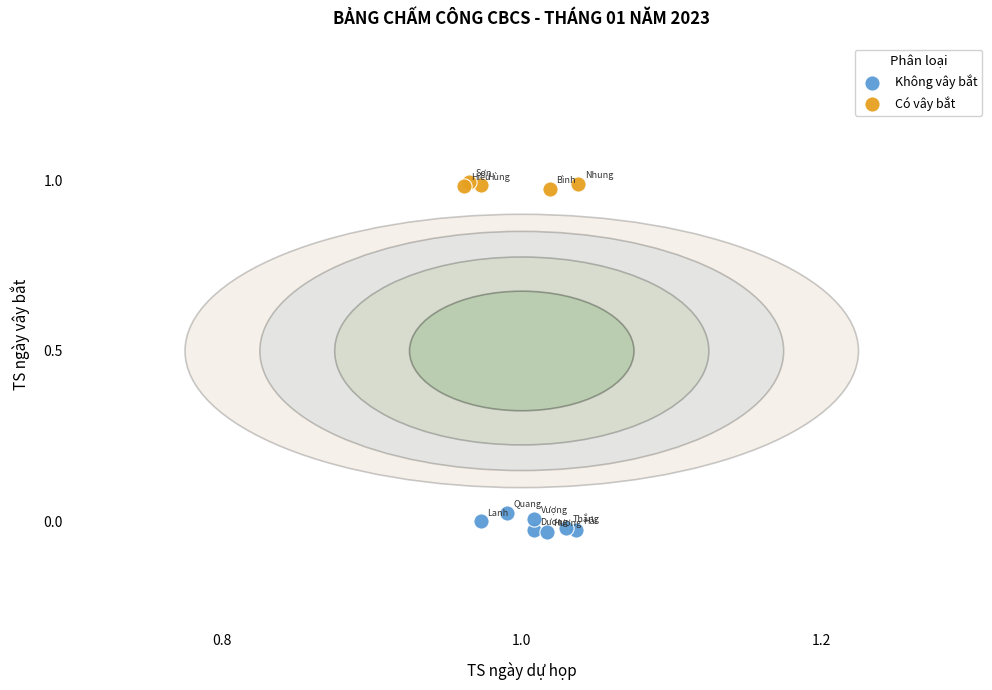

Which series has the largest Y range (max minus min)?

Không vây bắt